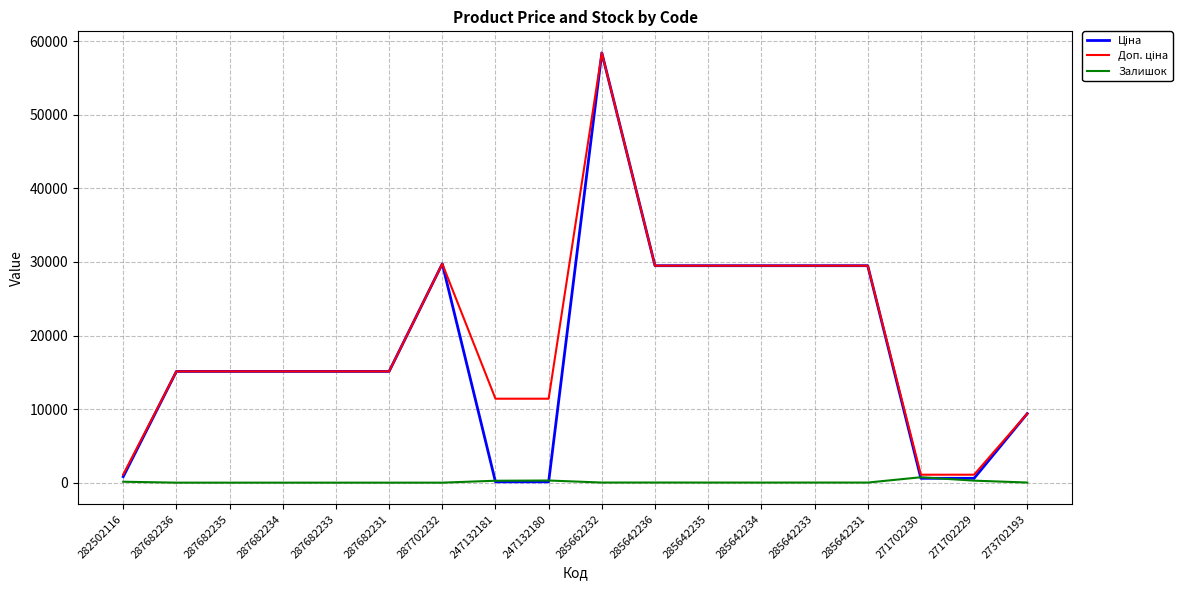

What is the spread (max minus min) of values at 287682234?

15120.0